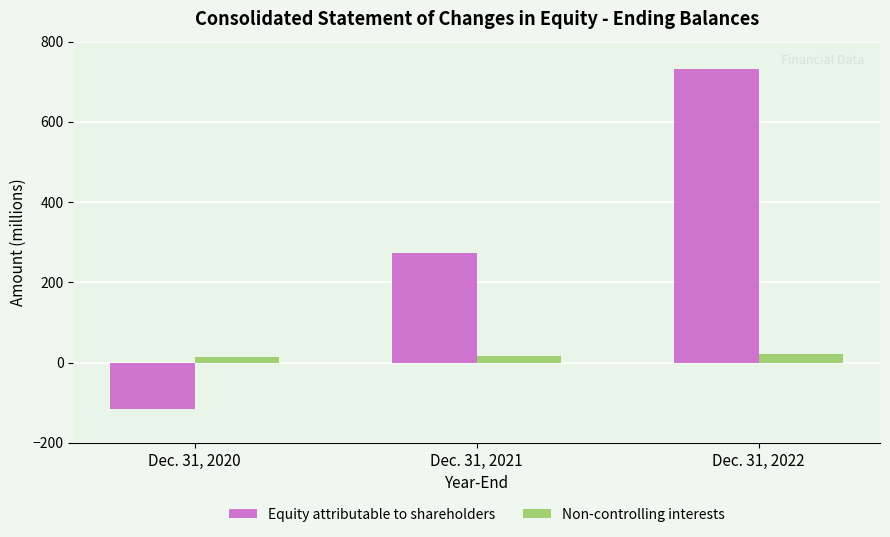

What are all the series names shown in the legend?

Equity attributable to shareholders, Non-controlling interests